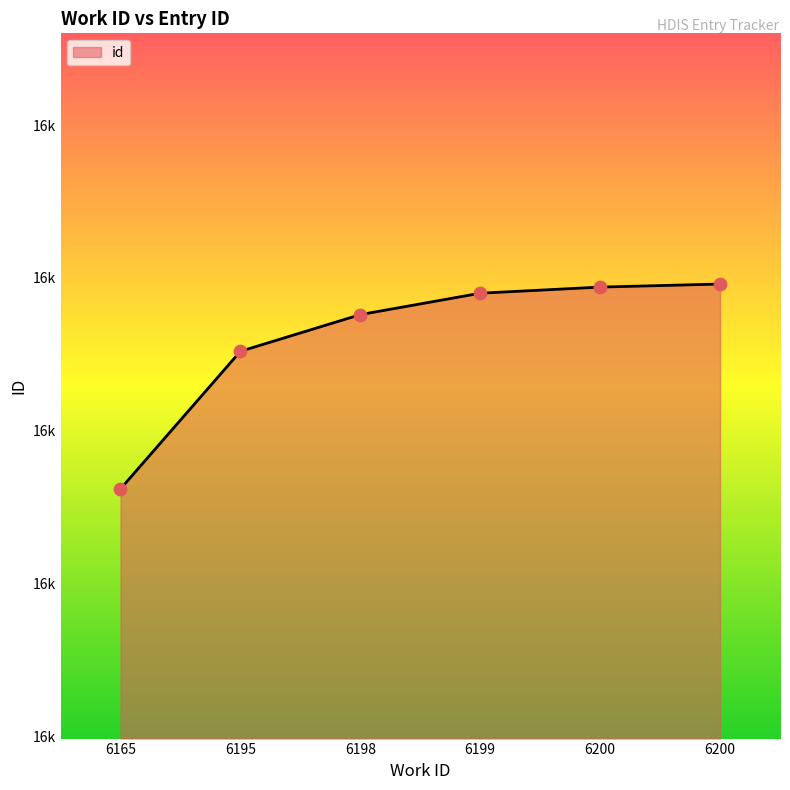

Between 6200 and 6165, which is larger?

6200